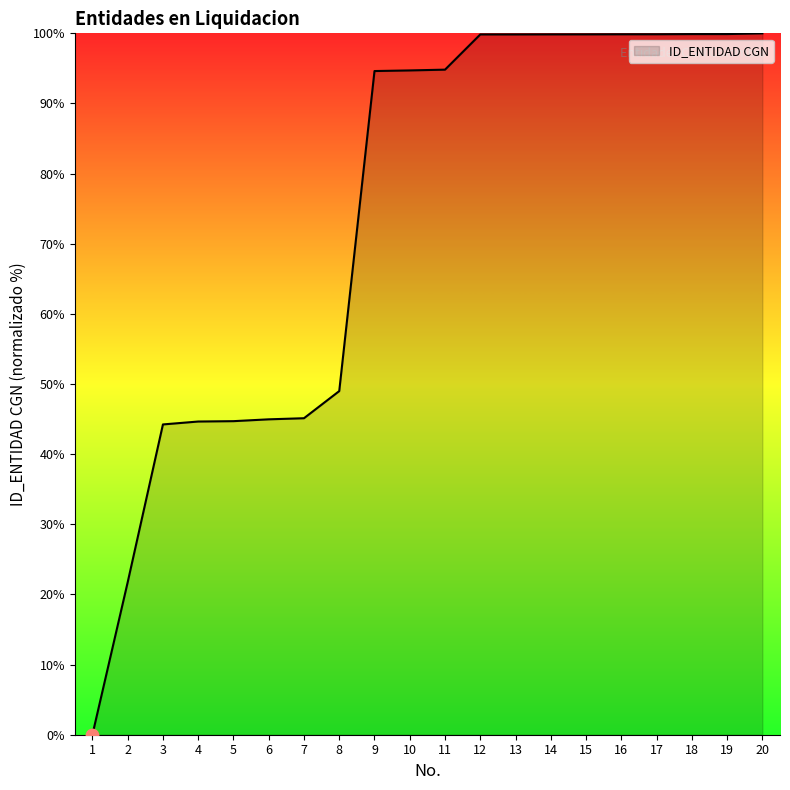

What is the change in value from 2 to 5?

+23.0